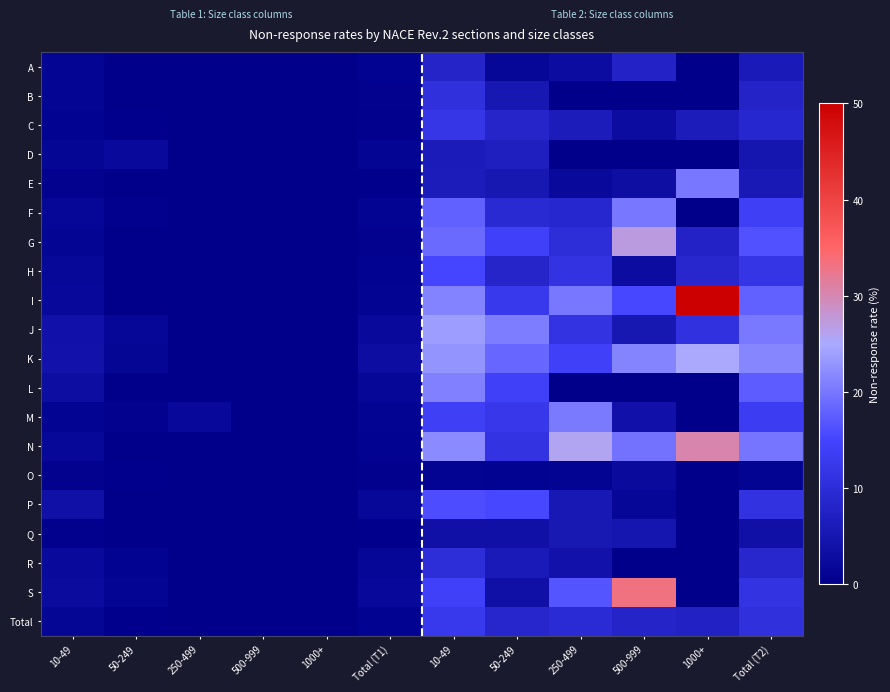

How many categories are shown in the chart?

12